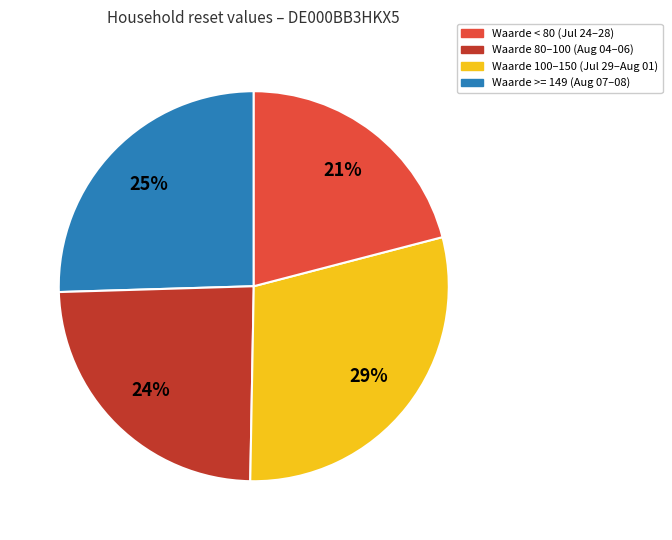

What is the largest slice in the pie chart?

Waarde 100–150 (Jul 29–Aug 01)